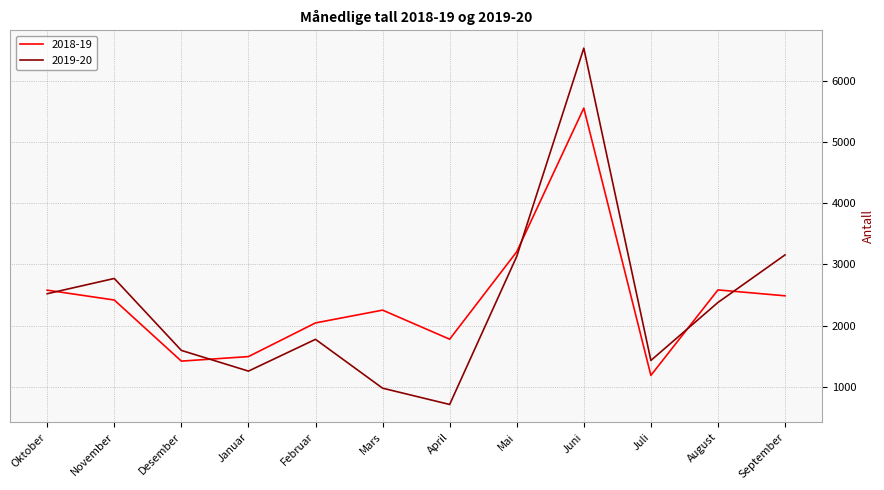

Is this an area chart (filled region under the line)?

No